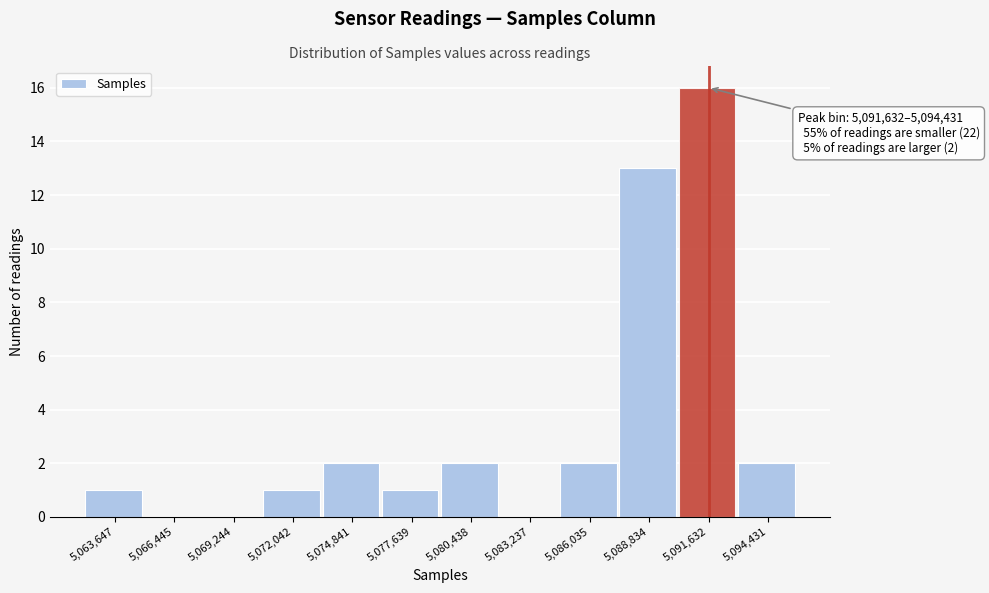

Reading right to left, transcribe all the data shown in this chart.

5,094,431=2	5,091,632=16	5,088,834=13	5,086,035=2	5,083,237=0	5,080,438=2	5,077,639=1	5,074,841=2	5,072,042=1	5,069,244=0	5,066,445=0	5,063,647=1